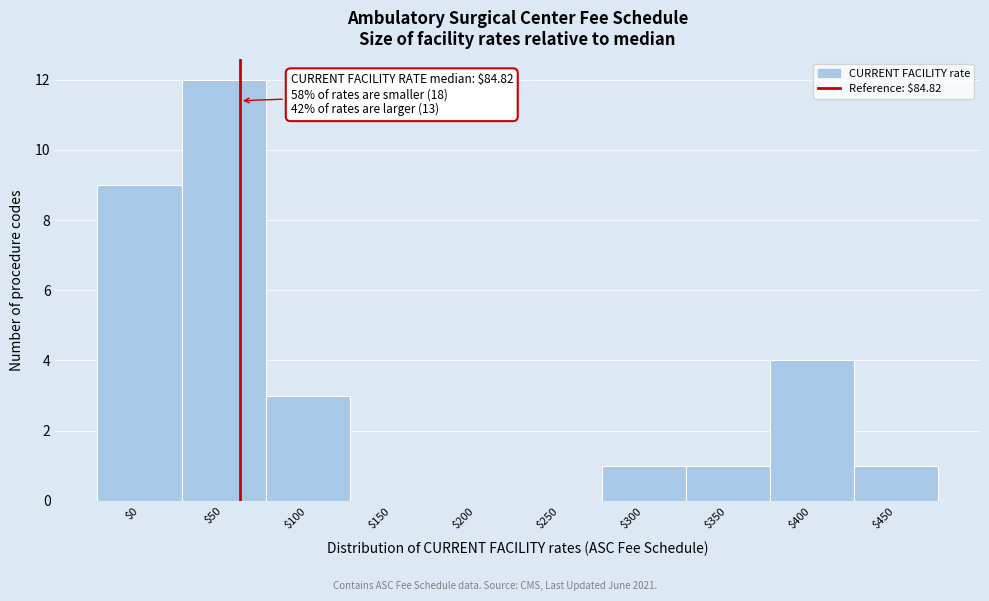

What is the sum of all values?

31